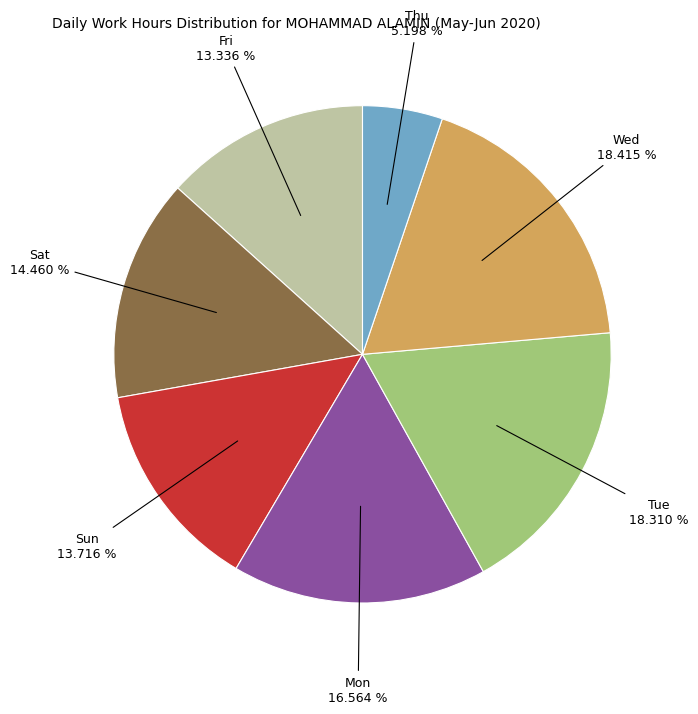

Is there a majority slice in this chart?

No